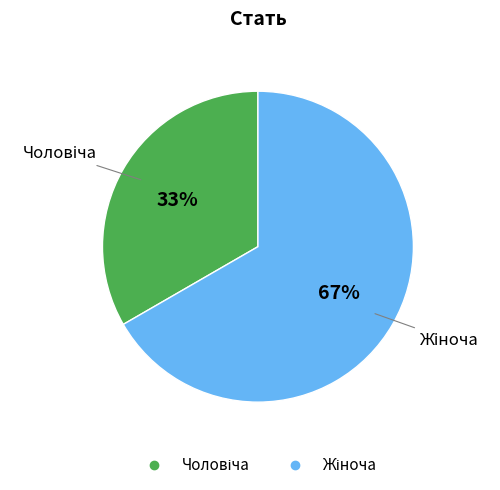

Is there any slice that represents more than half of the pie?

Yes